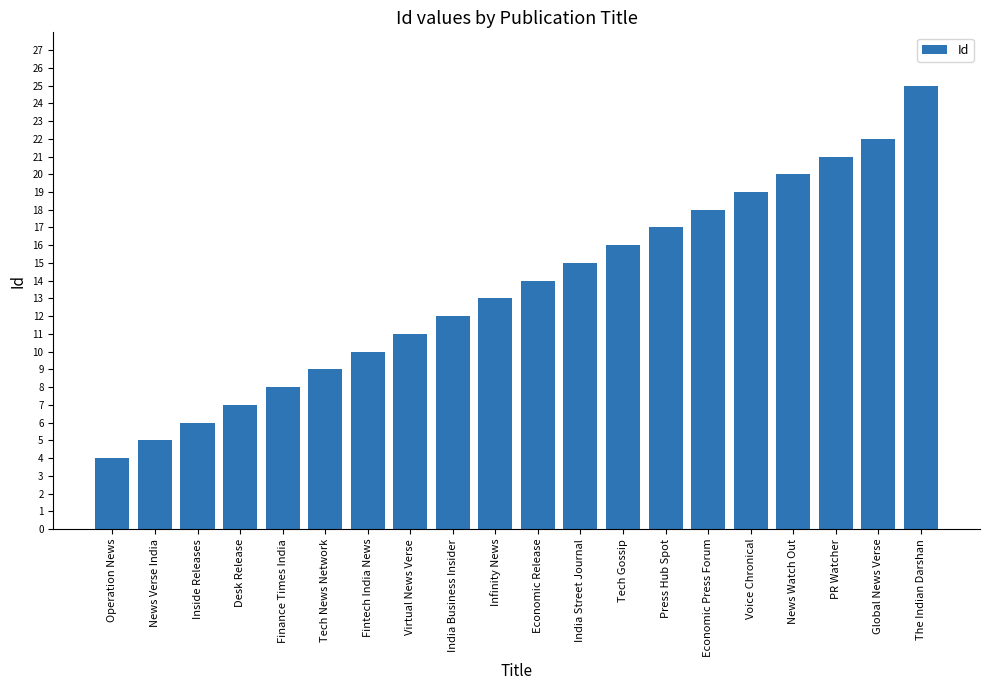

What is the label of the 19th bar from the left?

Global News Verse